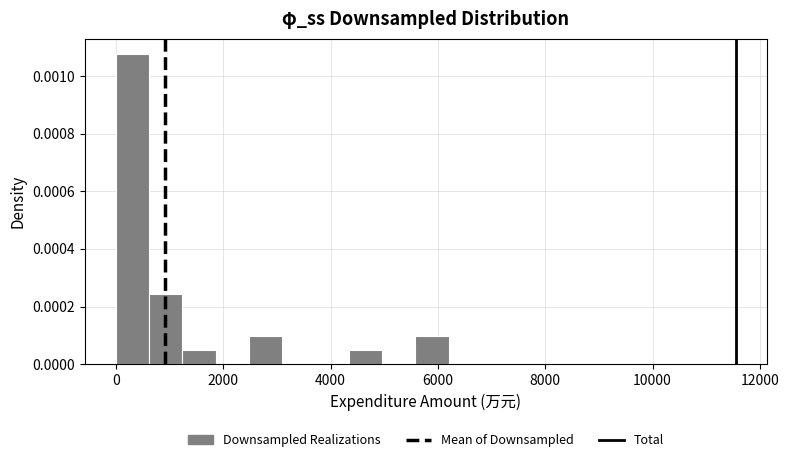

Around what value on the x-axis is the tallest bar? Give the approximate position of its centre, as read against the axis.

400